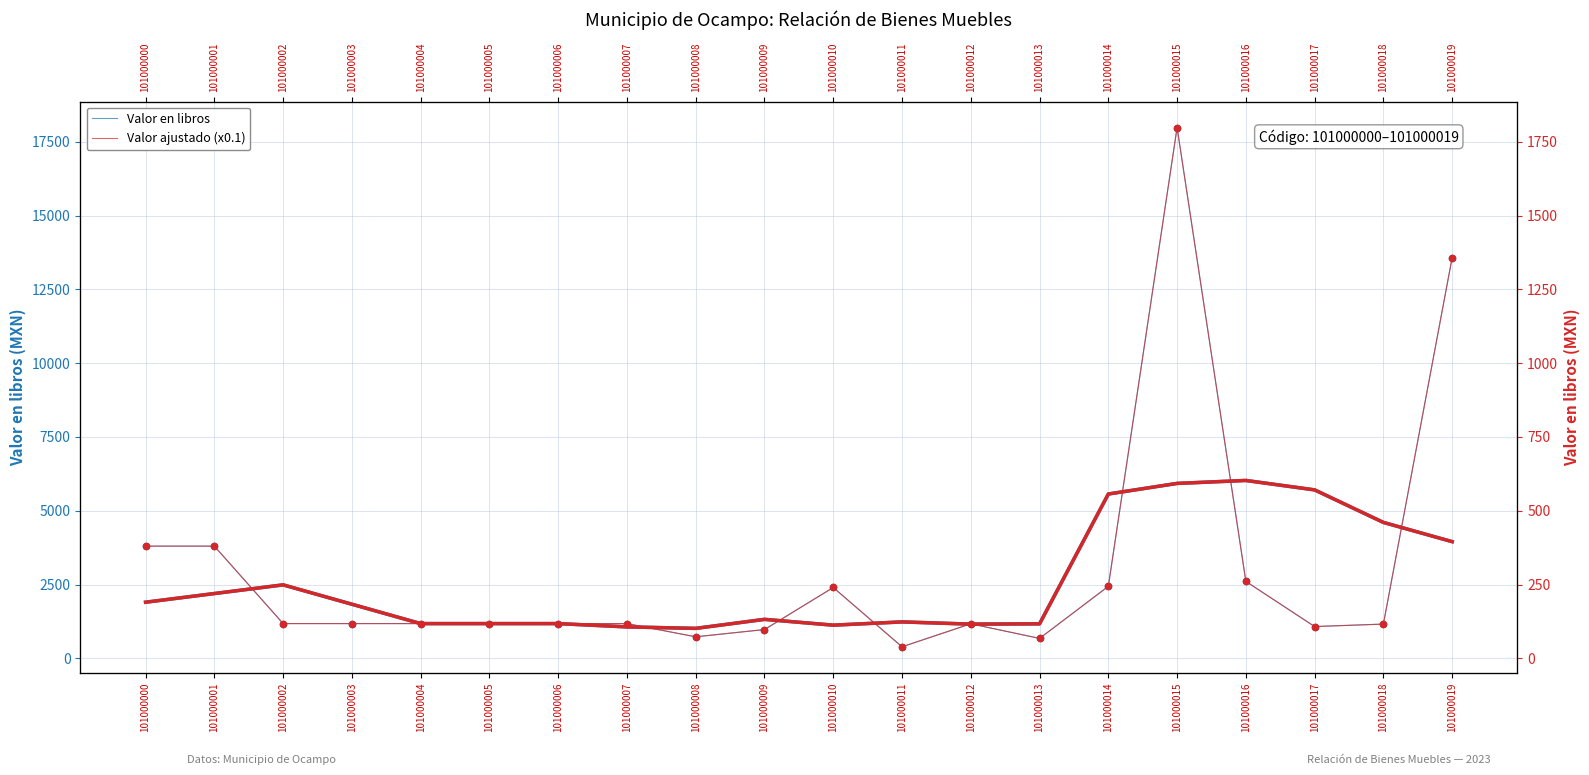

Which series contains the lowest Y value?

Valor ajustado (x0.1)